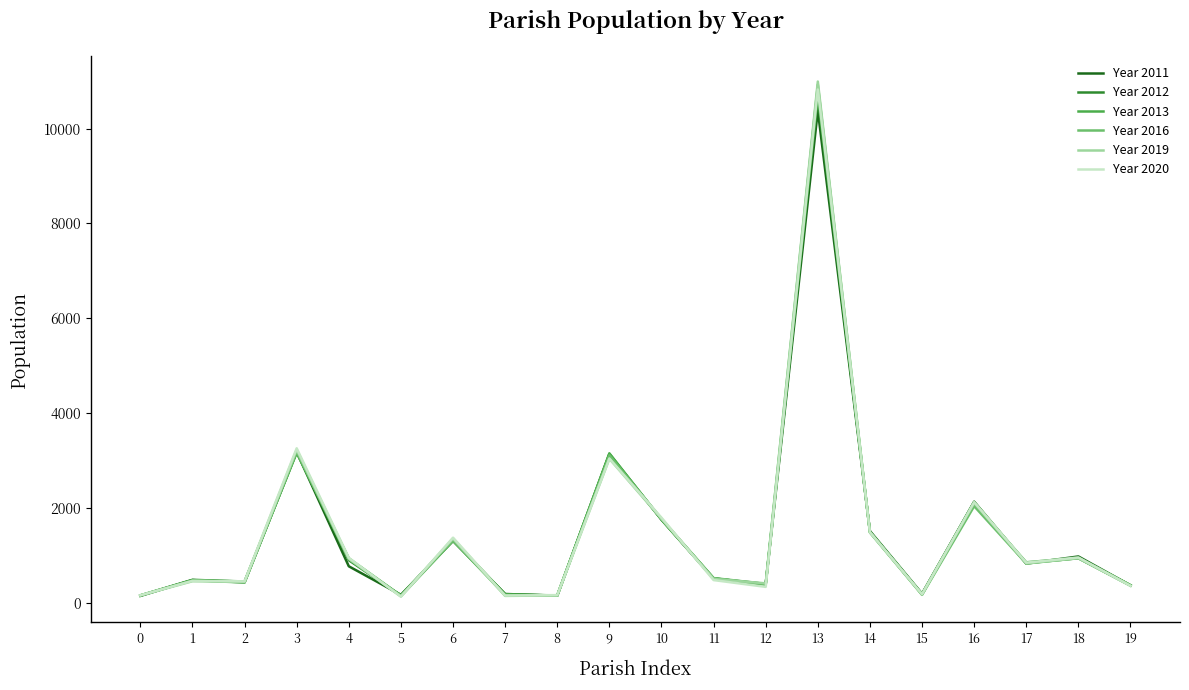

What is the spread (max minus min) of values at 9?

112